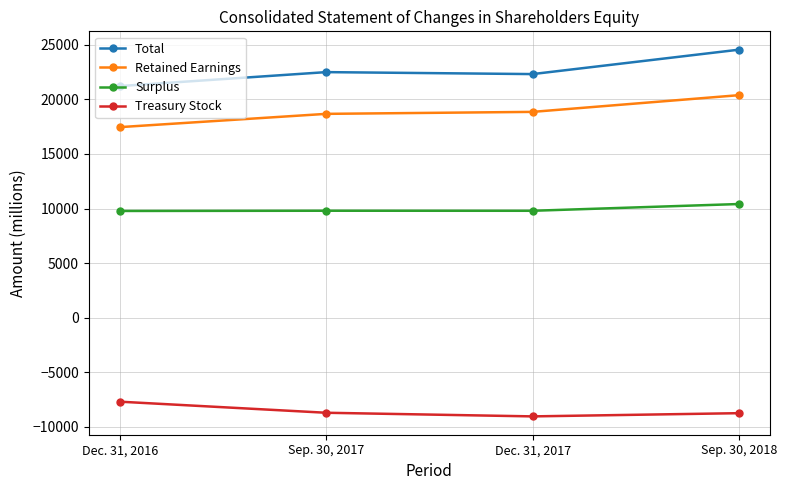

What is the label of the 2nd point from the right?

Dec. 31, 2017